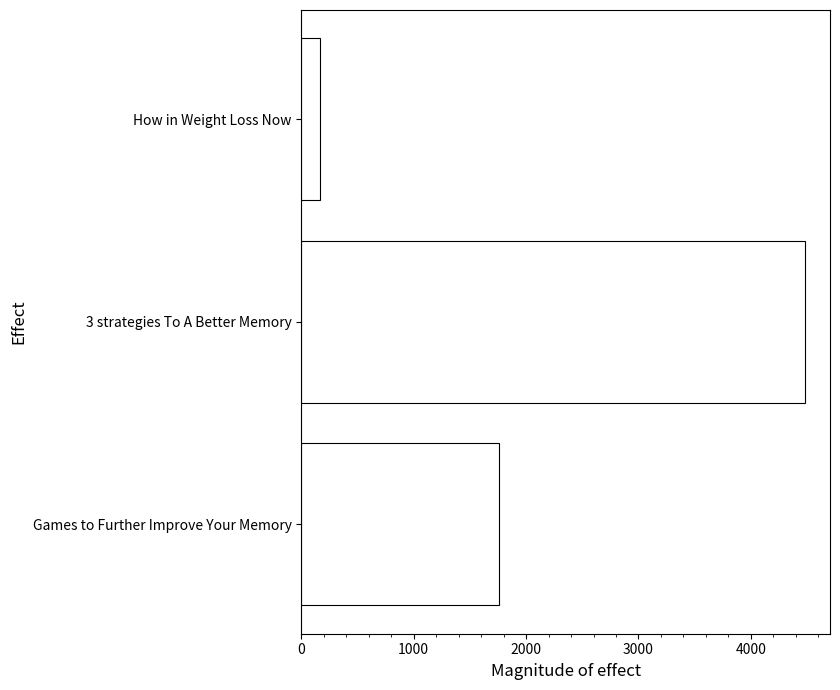

Rank the categories by value from lowest to highest.

How in Weight Loss Now, Games to Further Improve Your Memory, 3 strategies To A Better Memory